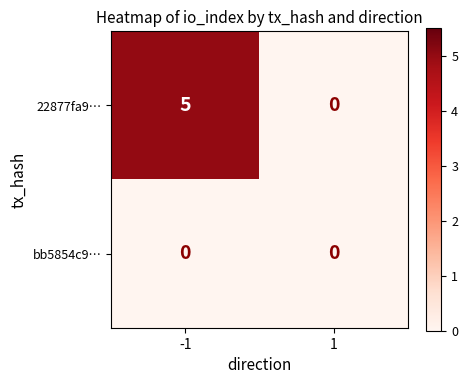

What is the total value across all series at -1?

5